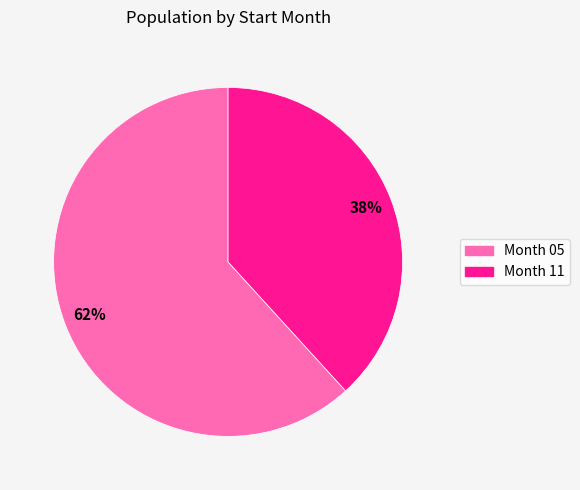

Is there any slice that represents more than half of the pie?

Yes